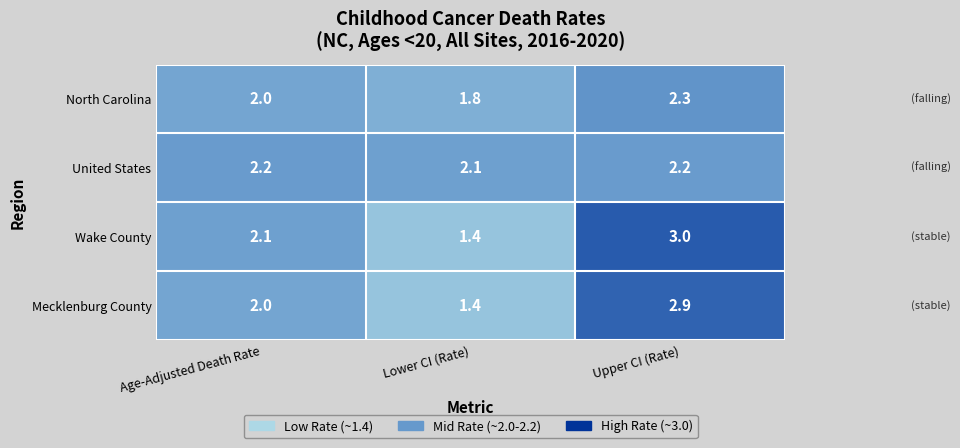

At which category does the chart reach its minimum across all series?

Lower CI (Rate)